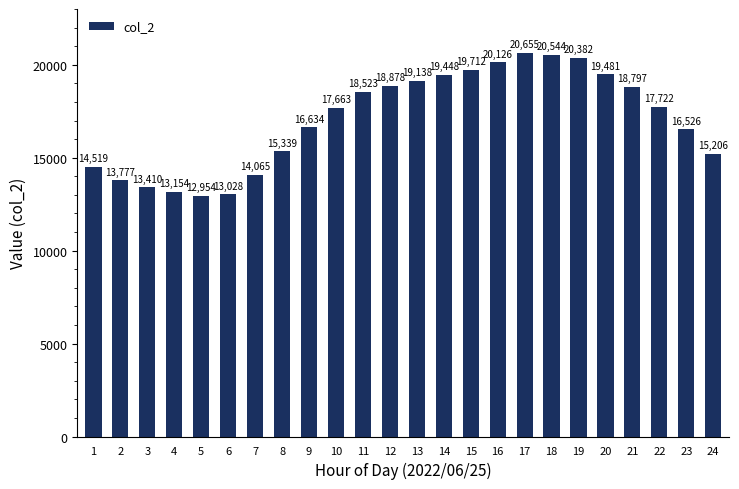

List the labels in order of value, largest first.

17, 18, 19, 16, 15, 20, 14, 13, 12, 21, 11, 22, 10, 9, 23, 8, 24, 1, 7, 2, 3, 4, 6, 5